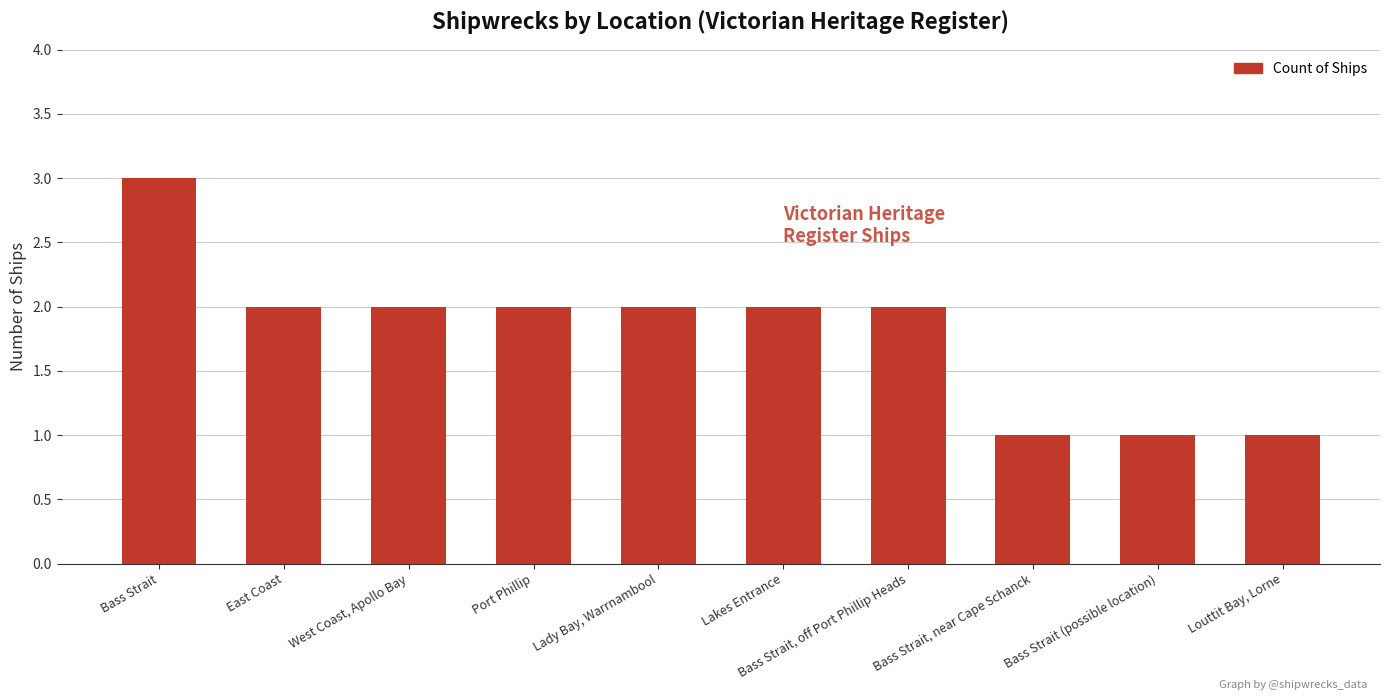

Reading left to right, extract all data points from this chart.

Bass Strait=3	East Coast=2	West Coast, Apollo Bay=2	Port Phillip=2	Lady Bay, Warrnambool=2	Lakes Entrance=2	Bass Strait, off Port Phillip Heads=2	Bass Strait, near Cape Schanck=1	Bass Strait (possible location)=1	Louttit Bay, Lorne=1